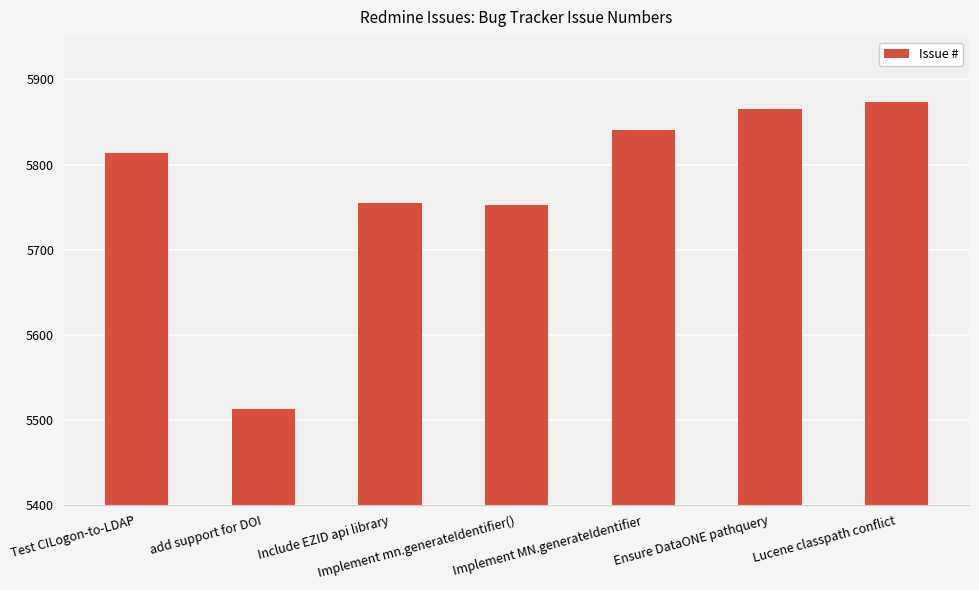

The chart shows a value of 5840 at Implement MN.generateIdentifier. True or false?

True